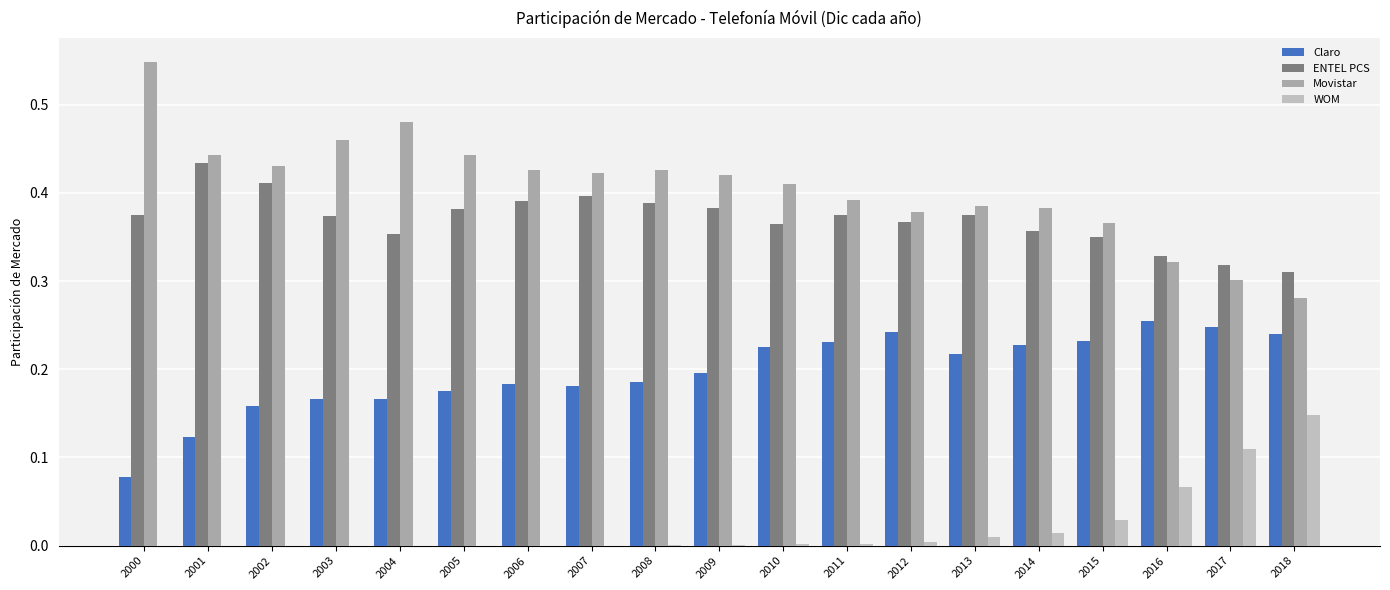

How many groups of bars are there?

19